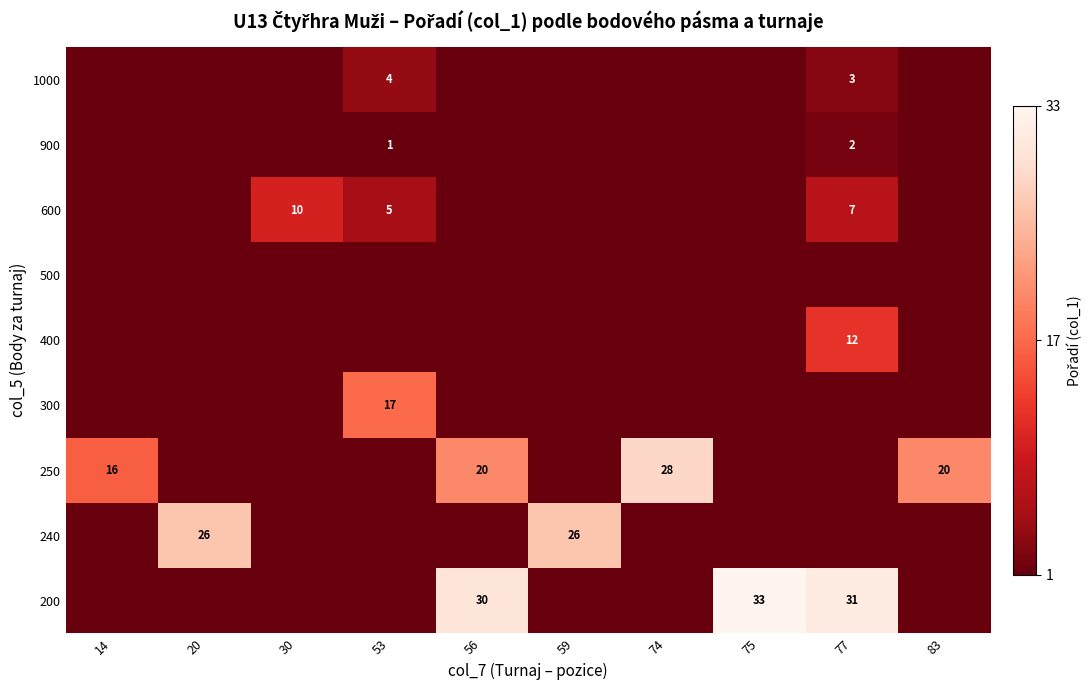

At how many categories does at least one series exceed 13?

9